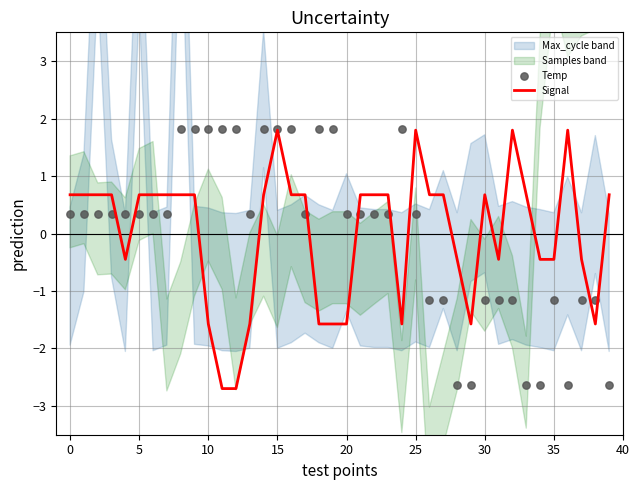

At which category is the sum across all series the highest?

15